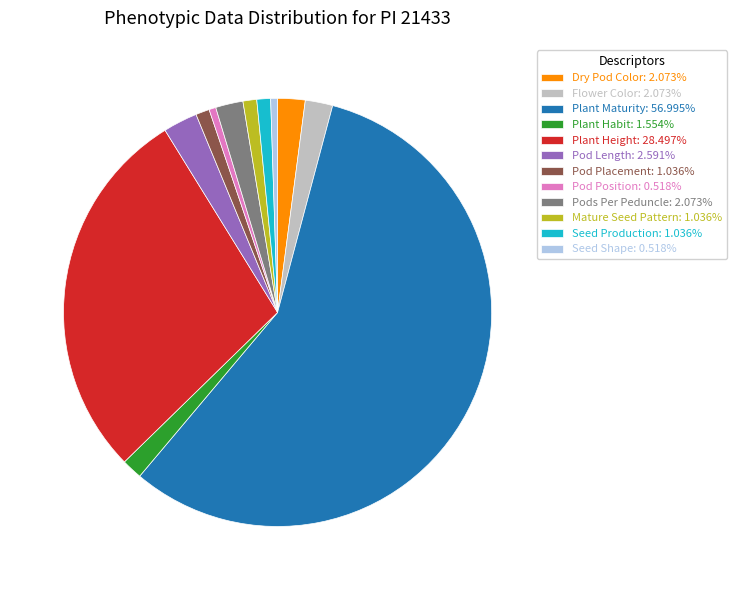

What is the ratio of the value at Plant Habit to the value at Plant Height?

0.1